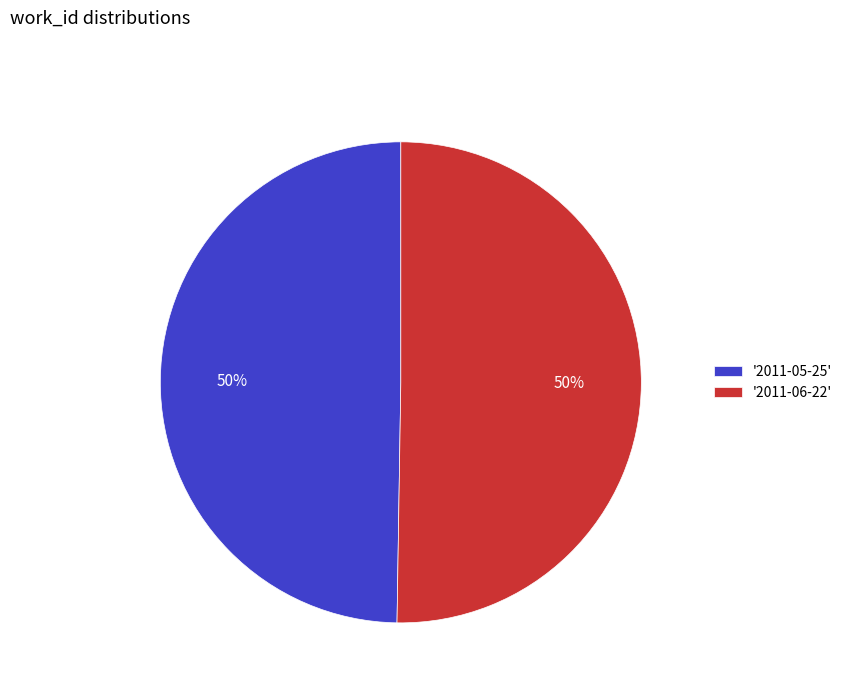

To the nearest percent, what percentage of the pie is '2011-05-25'?

50%